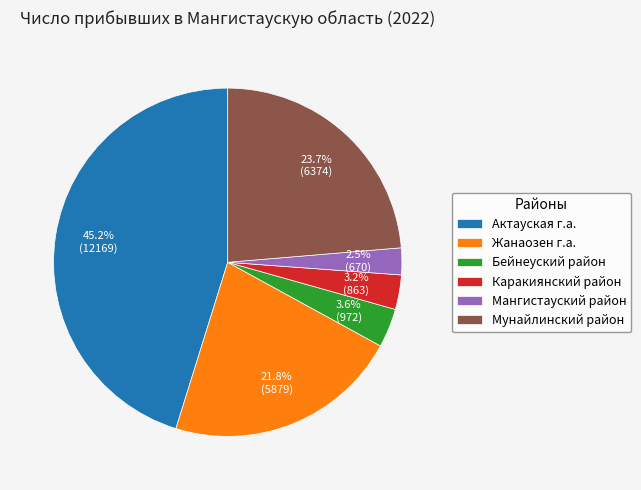

Which has a higher value, Жанаозен г.а. or Каракиянский район?

Жанаозен г.а.